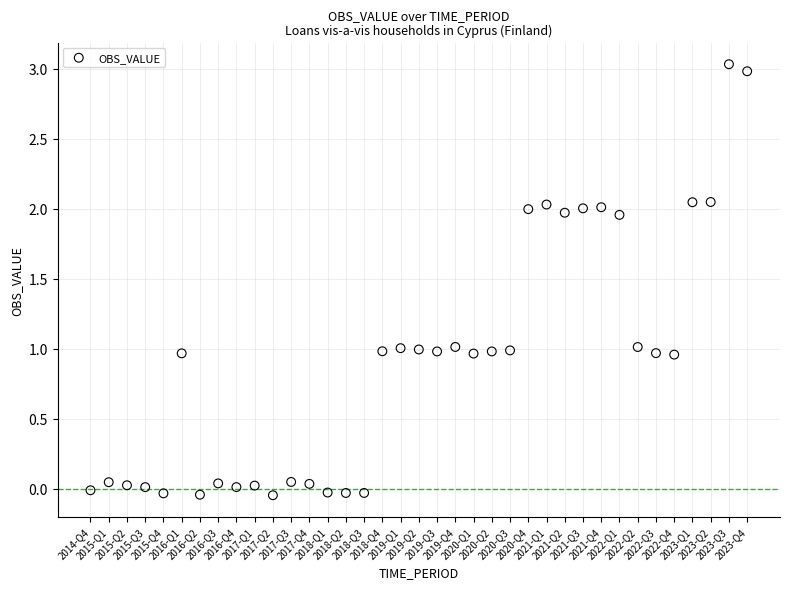

What is the range of Y values (max minus min)?

3.1